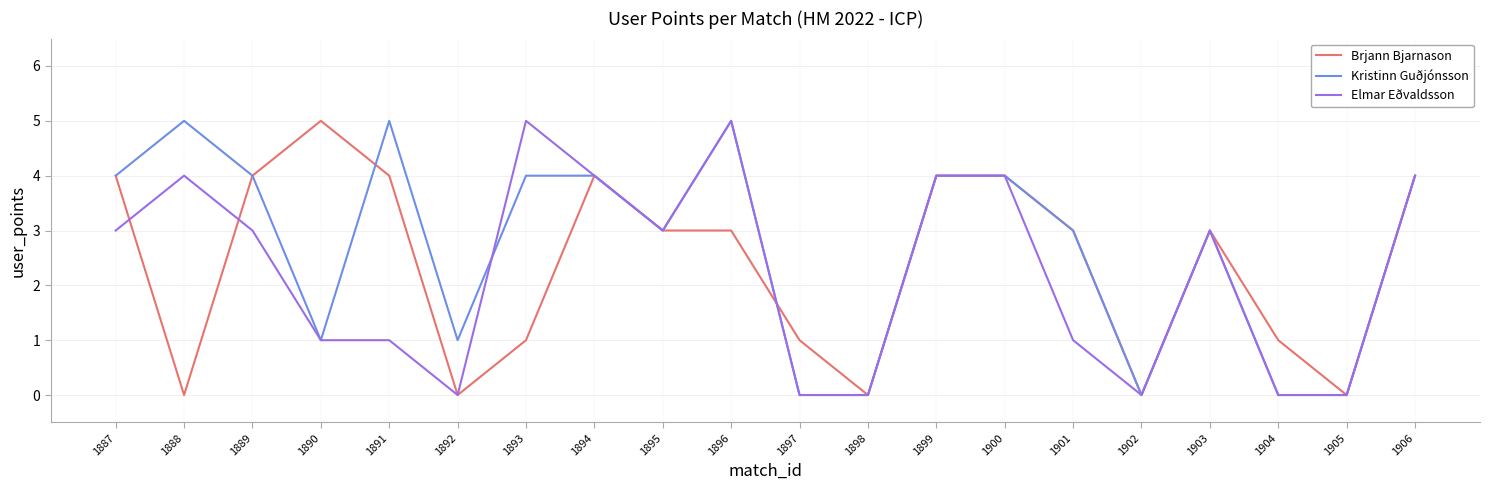

What is the difference between the highest and lowest values at 1897?

1